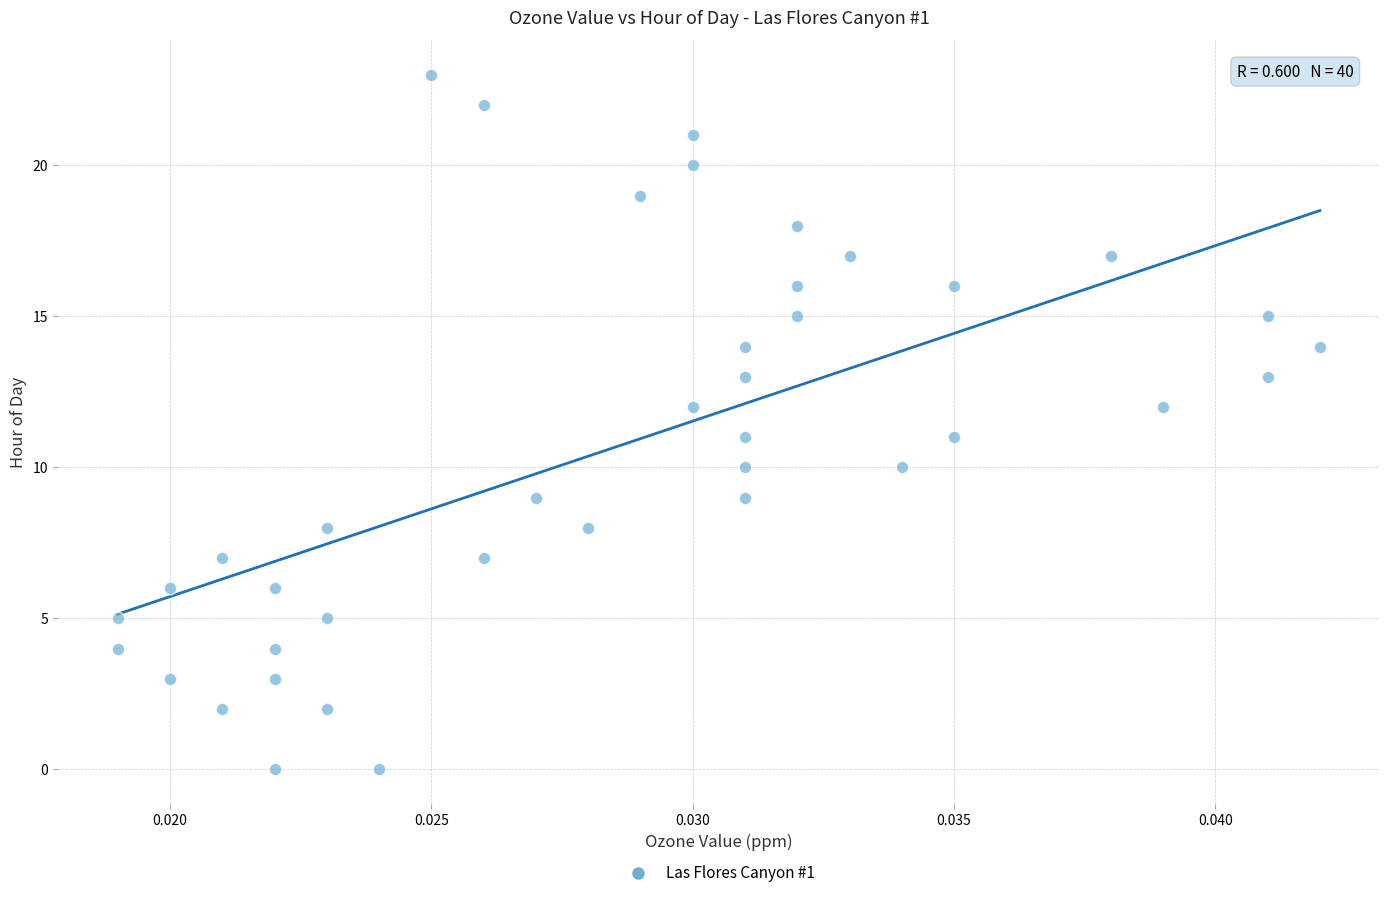

Count the number of points in this scatter plot.

40